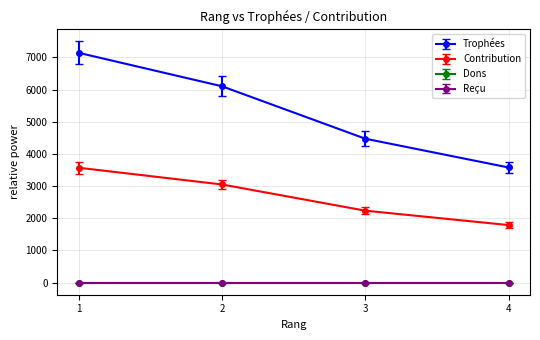

What is the difference between the maximum and minimum values in the Trophées series?

3561